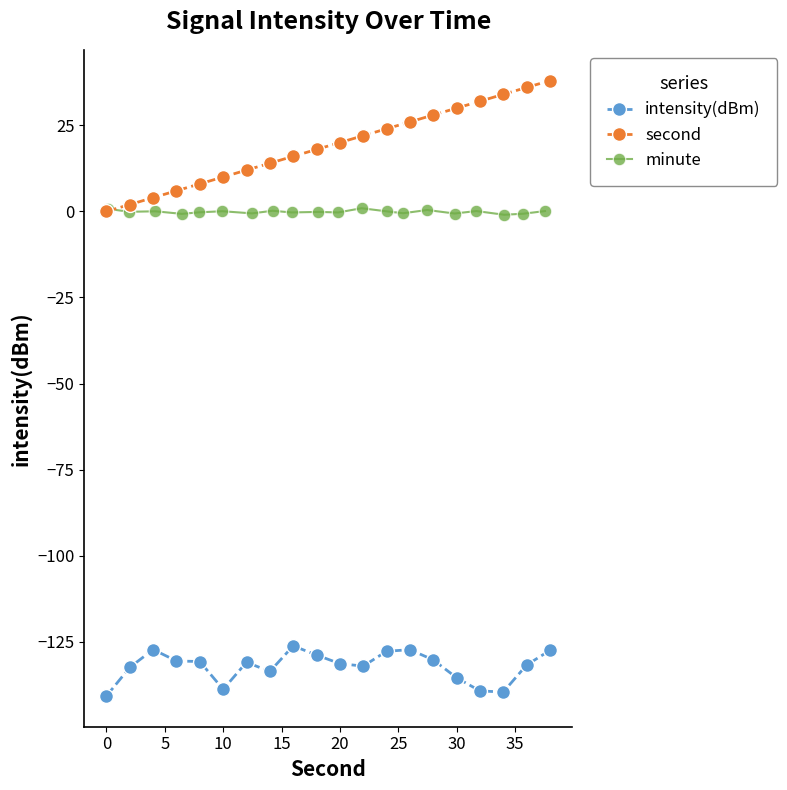

At how many categories does at least one series exceed -41?

20